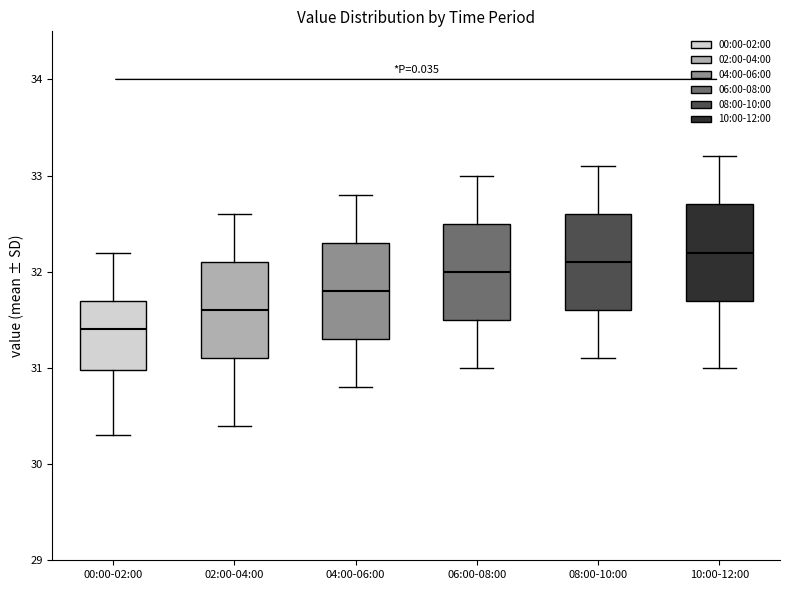

Reading left to right, read every box against the y-axis: the position of its median line, the range the box covers, and the ends of its whiskers. The values are not printed on the chart, so give them approximately, as read against the axis.

00:00-02:00: median 31.4, box 31.0 to 31.7, whiskers 30.3 to 32.2
02:00-04:00: median 31.6, box 31.1 to 32.1, whiskers 30.4 to 32.6
04:00-06:00: median 31.8, box 31.3 to 32.3, whiskers 30.8 to 32.8
06:00-08:00: median 32.0, box 31.5 to 32.5, whiskers 31.0 to 33.0
08:00-10:00: median 32.1, box 31.6 to 32.6, whiskers 31.1 to 33.1
10:00-12:00: median 32.2, box 31.7 to 32.7, whiskers 31.0 to 33.2